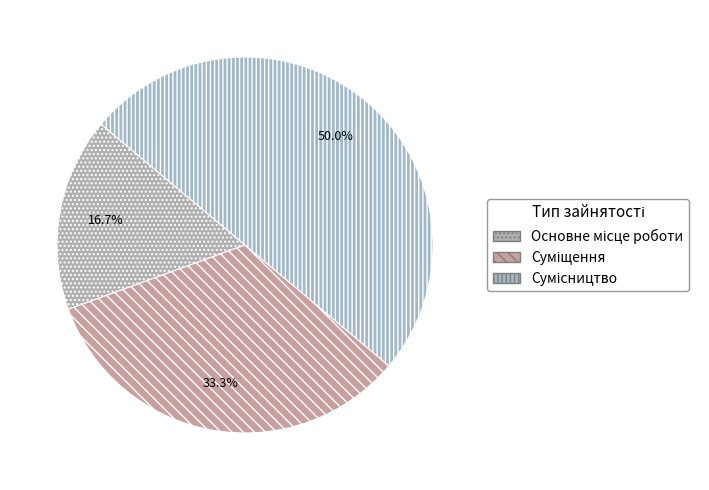

Is it true that Сумісництво is 50% of the pie?

True